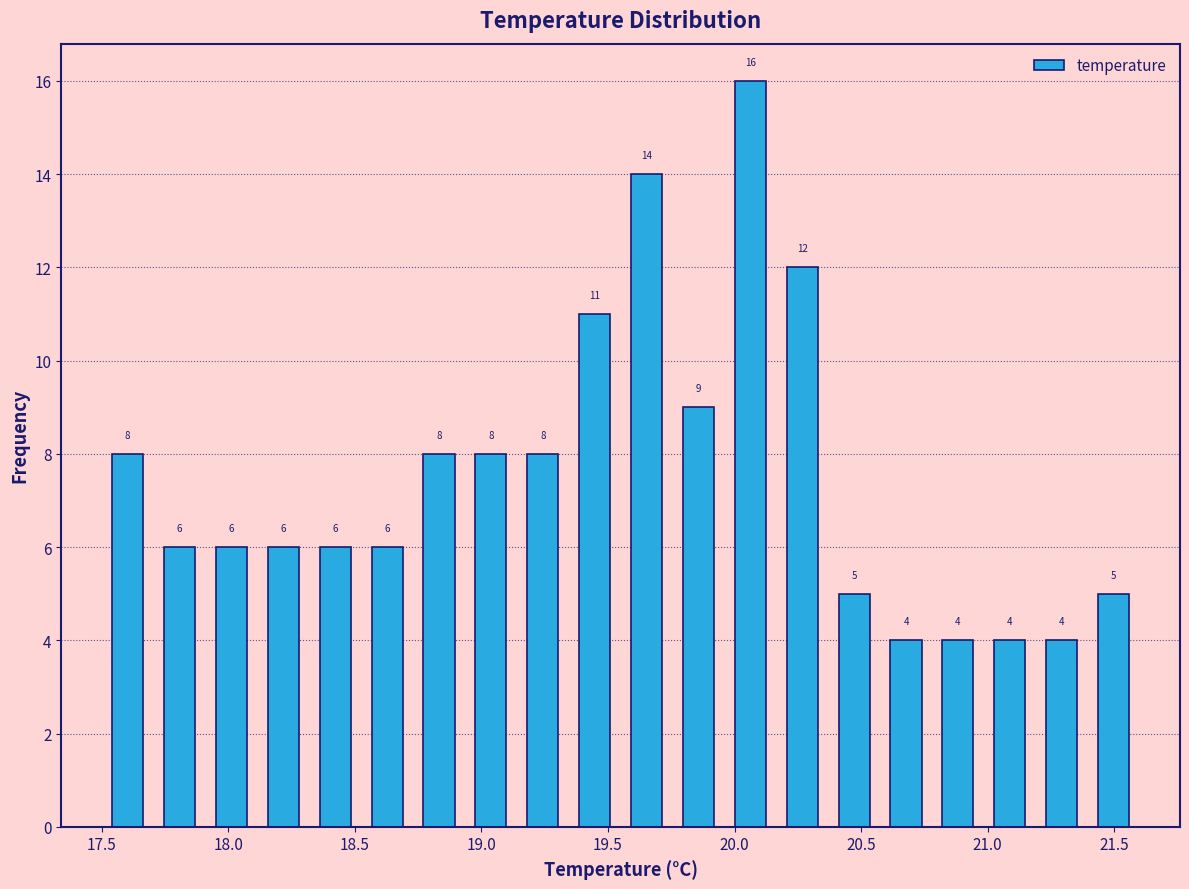

What is the height of the bar covering 20.370 to 20.575 on the x-axis? The bar edges are not printed on the chart, so give them approximately, as read against the axis.

5